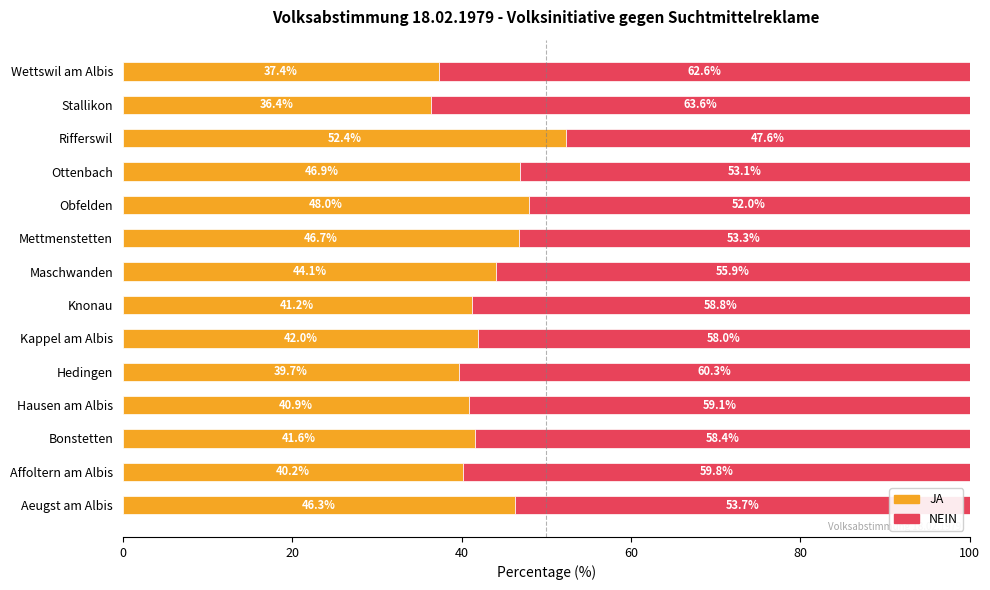

Which category has the lowest value in the JA series?

Stallikon